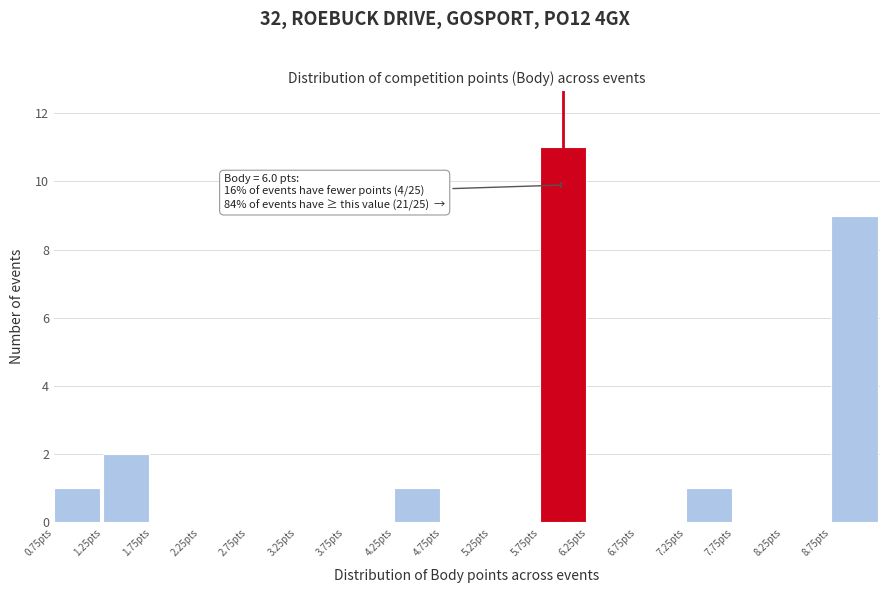

Over which range of the x-axis is the bar tallest?

5.75 to 6.25